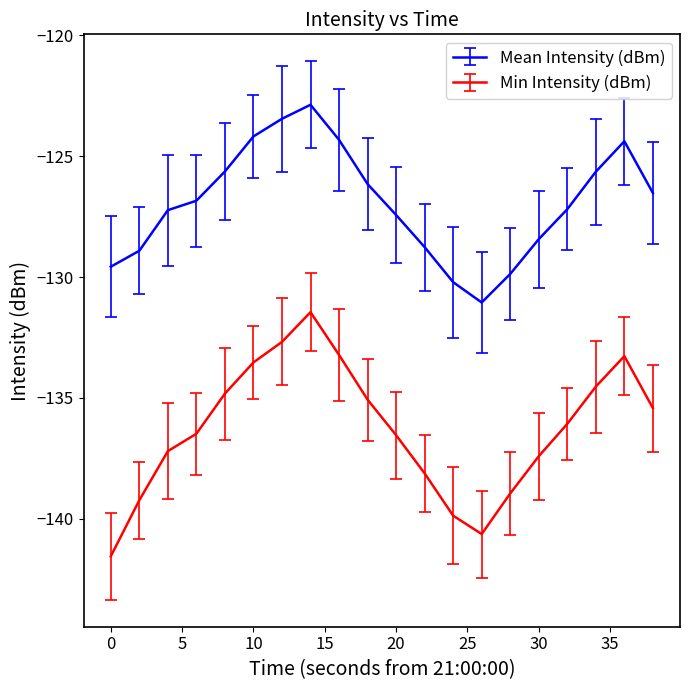

True or false: Min Intensity (dBm) and Mean Intensity (dBm) intersect in this chart.

False